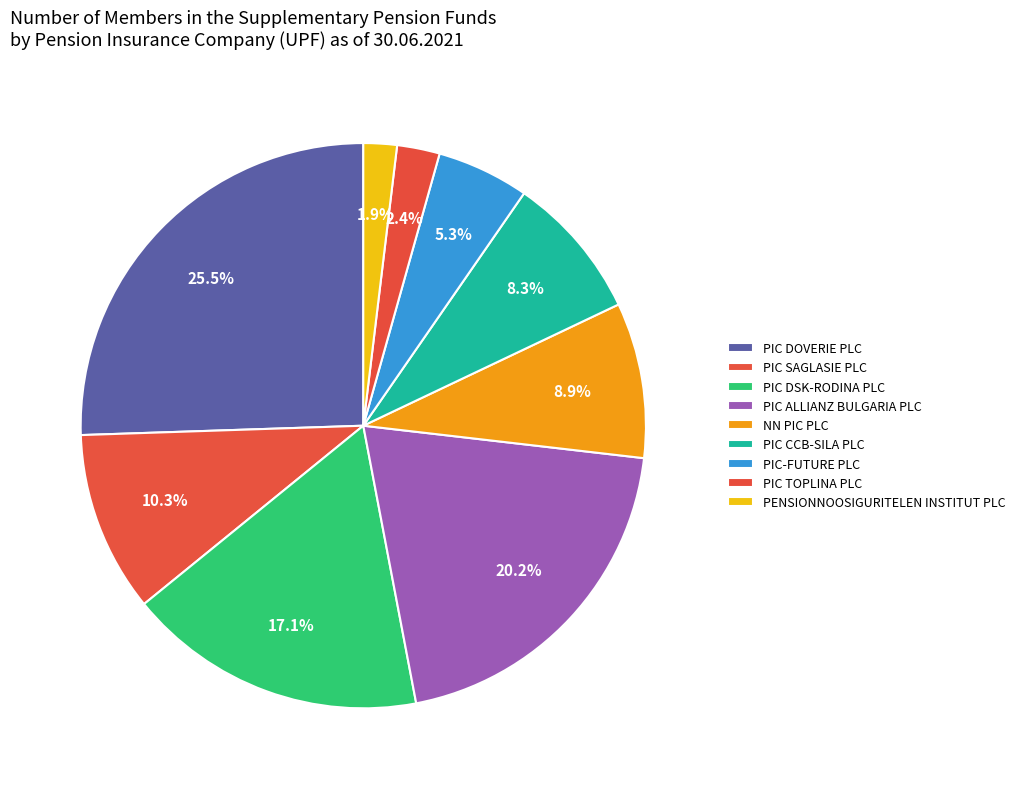

To the nearest percent, what portion does PIC SAGLASIE PLC represent?

10%